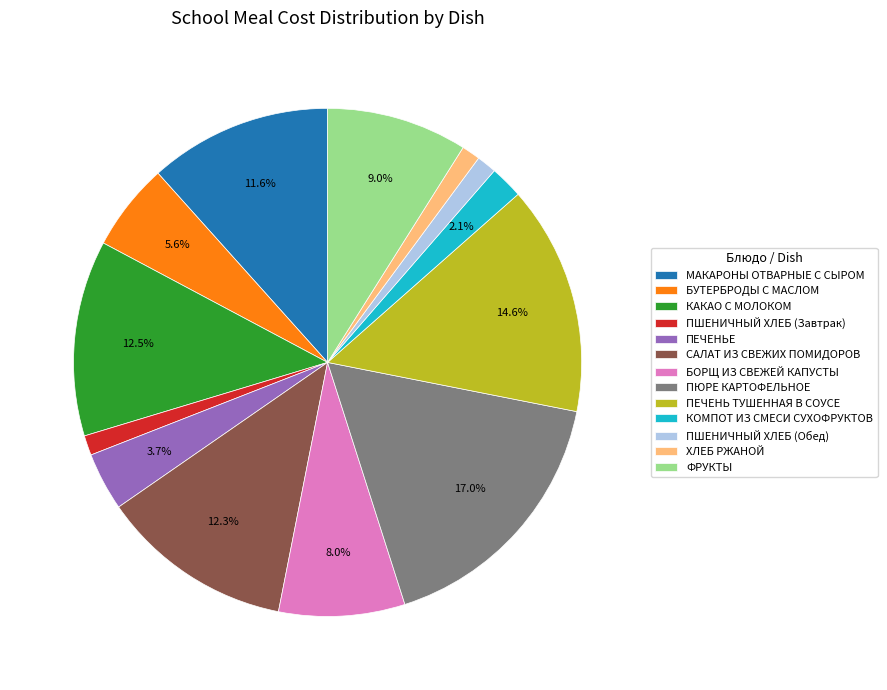

Which category has the biggest portion of the pie?

ПЮРЕ КАРТОФЕЛЬНОЕ